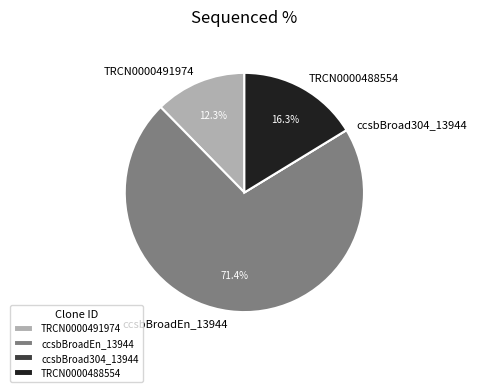

Do TRCN0000491974 and TRCN0000488554 together represent more than half of the pie?

No